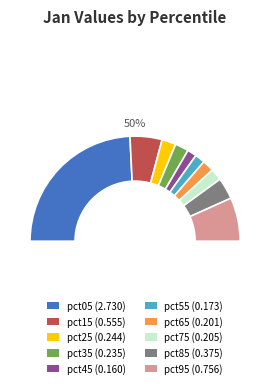

Which category has the biggest portion of the pie?

pct05